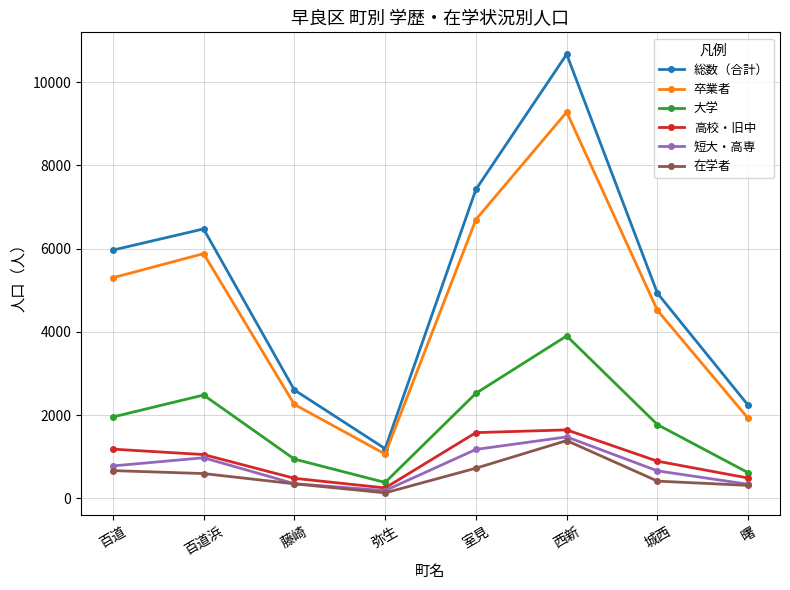

True or false: 在学者 and 総数（合計） cross at least once.

False